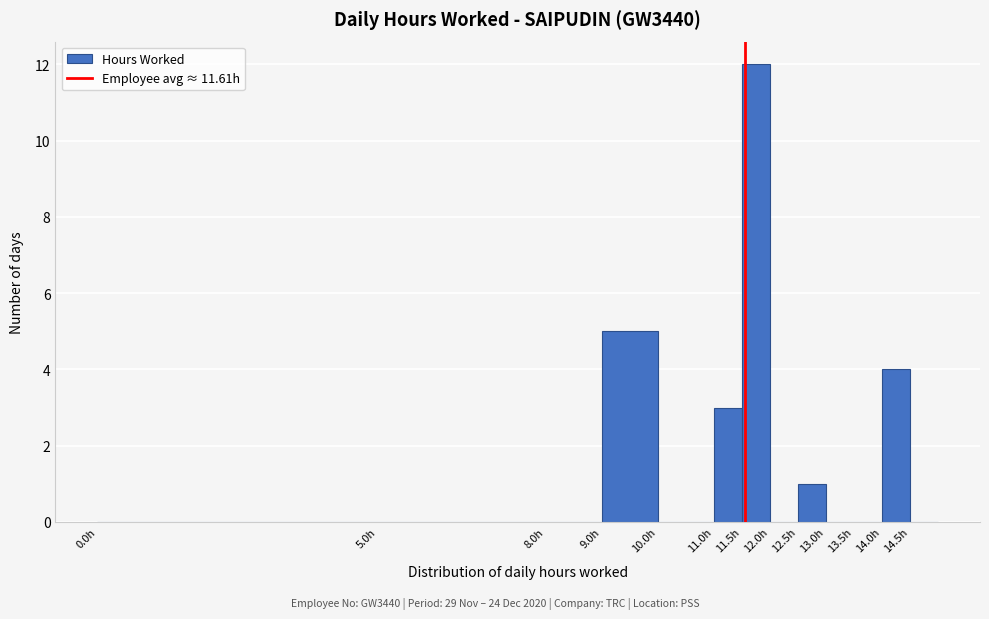

Reading left to right, list every bar in this chart as the range it spans on the x-axis followed by its height. The values are not printed on the chart, so give them approximately, as read against the axis.

0.0 to 5.0: 0
5.0 to 8.0: 0
8.0 to 9.0: 0
9.0 to 10.0: 5
10.0 to 11.0: 0
11.0 to 11.5: 3
11.5 to 12.0: 12
12.0 to 12.5: 0
12.5 to 13.0: 1
13.0 to 13.5: 0
13.5 to 14.0: 0
14.0 to 14.5: 4
14.5 to 15.0: 0